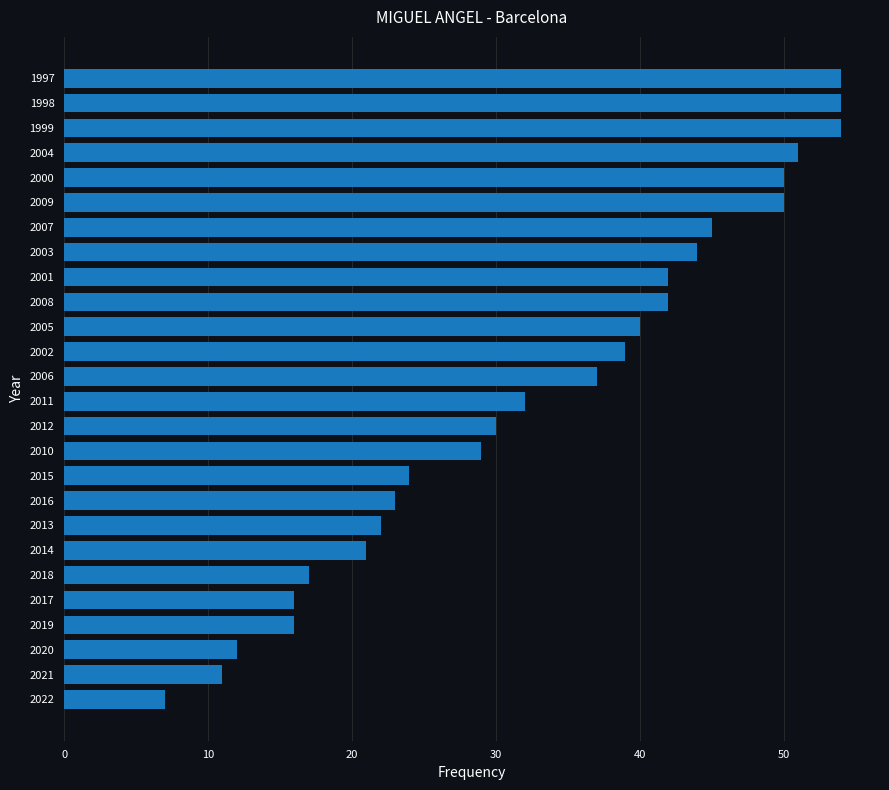

What is the difference between the maximum and minimum values?

47